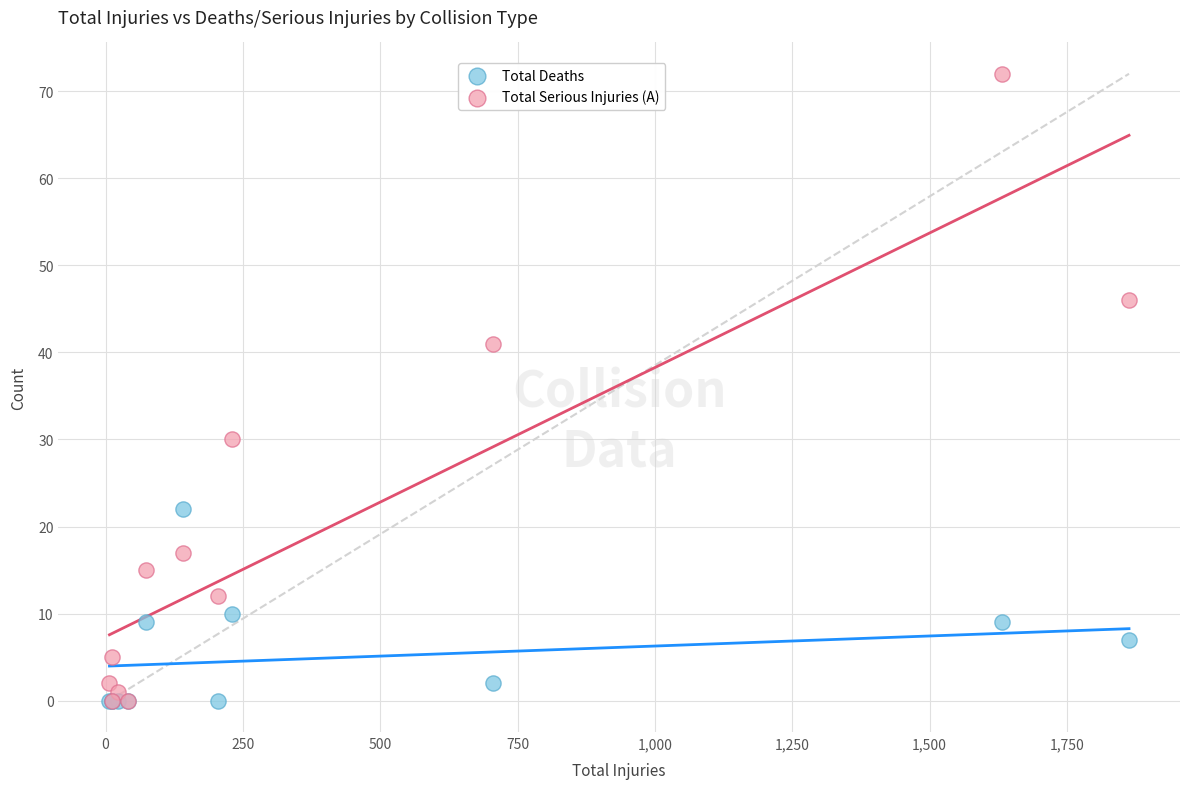

In the Total Serious Injuries (A) series, what Y value is closest to 36?

41